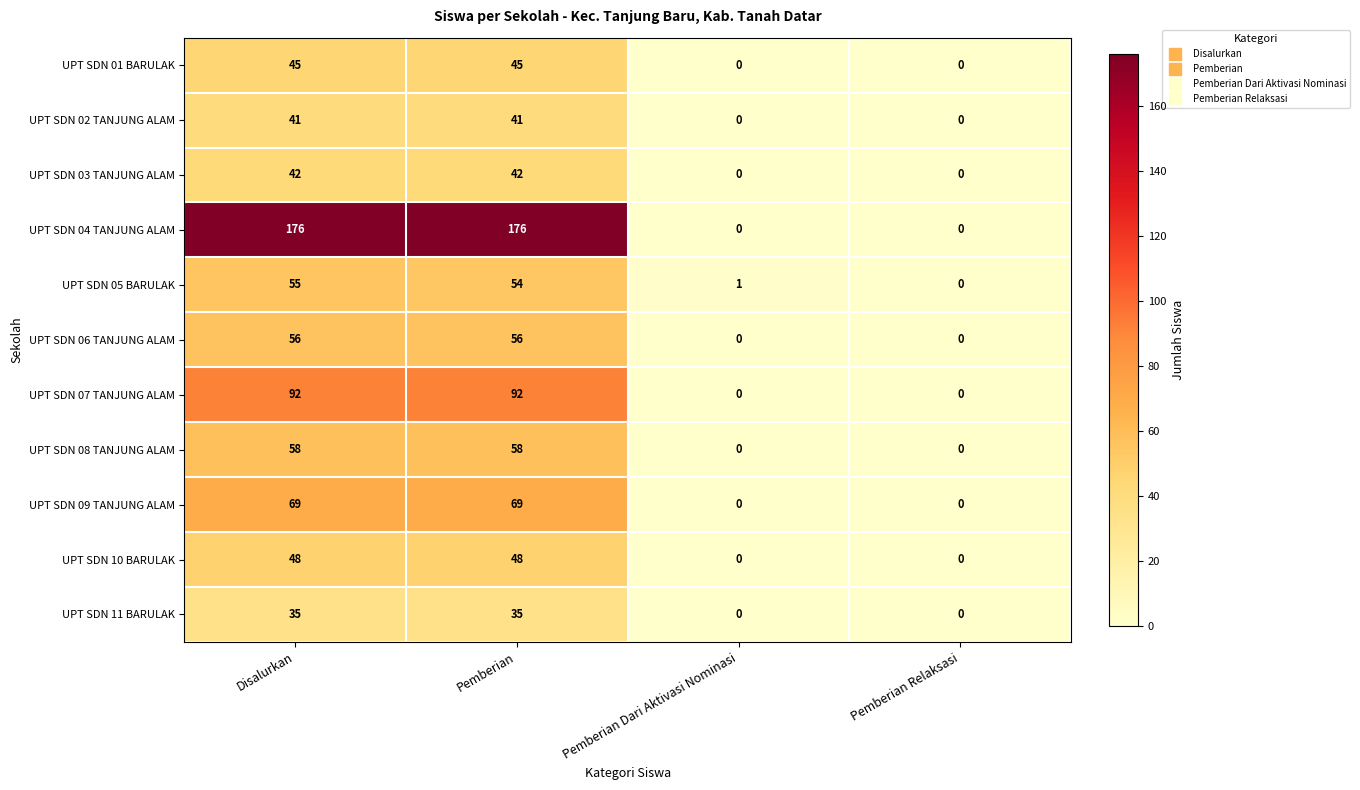

At which label does UPT SDN 05 BARULAK first exceed 54?

Disalurkan